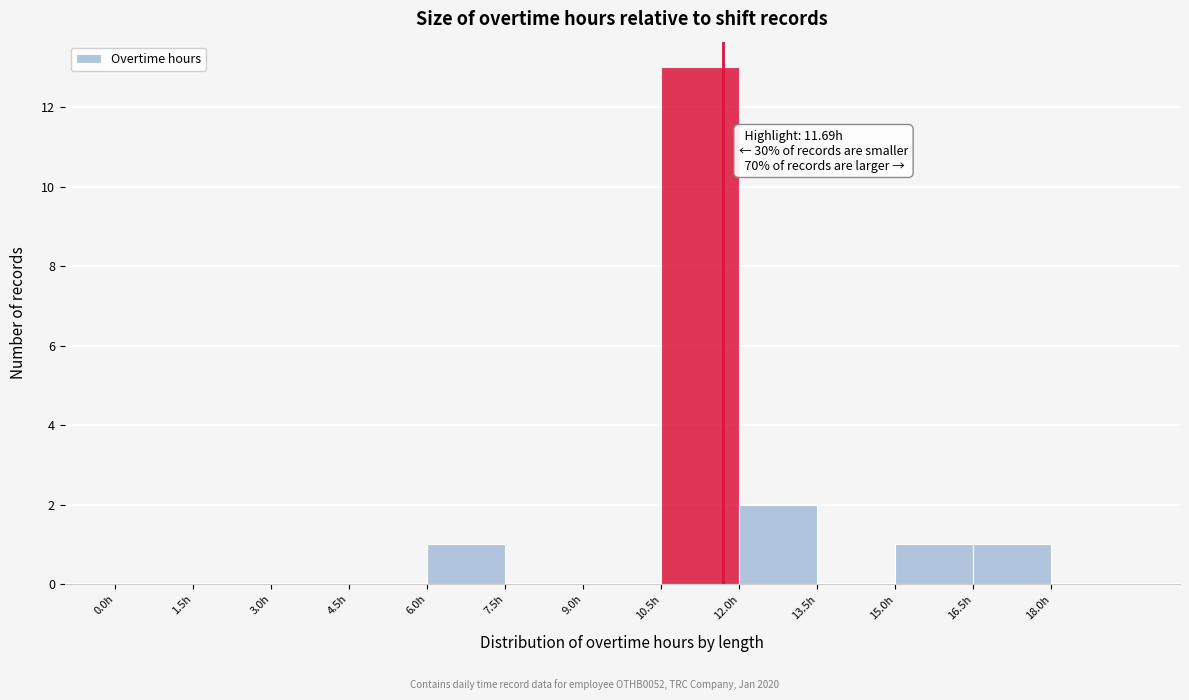

Which range on the x-axis has the tallest bar?

10.5 to 12.0